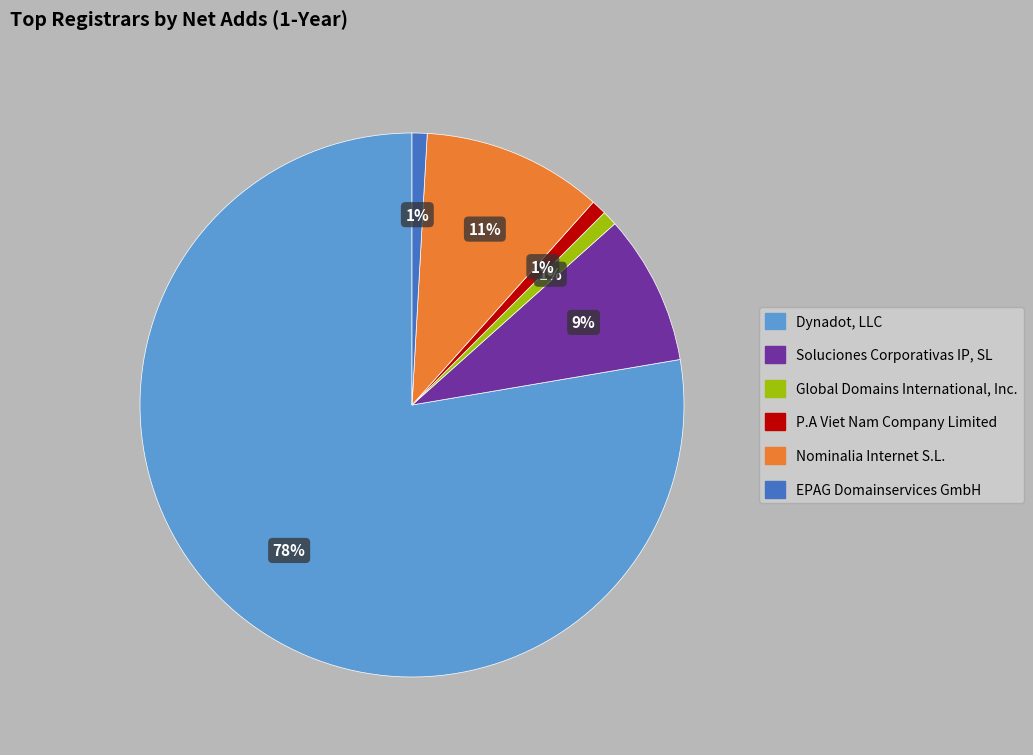

Which slice is the largest?

Dynadot, LLC